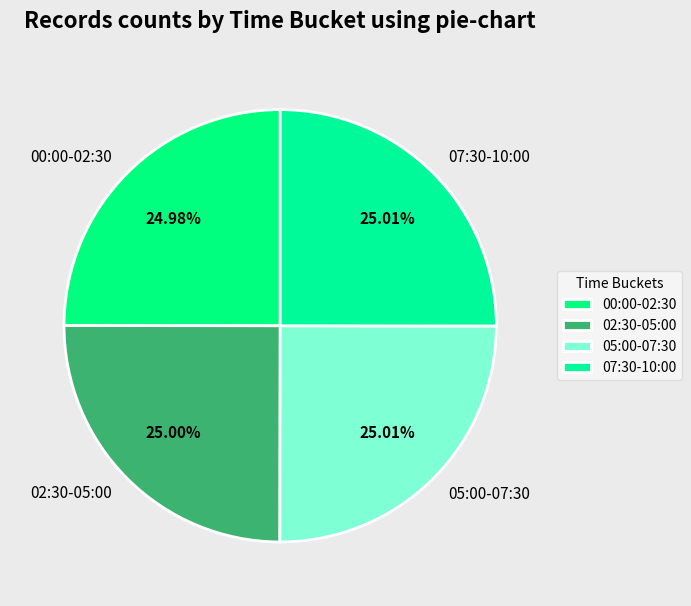

Does 02:30-05:00 account for over 50% of the chart?

No